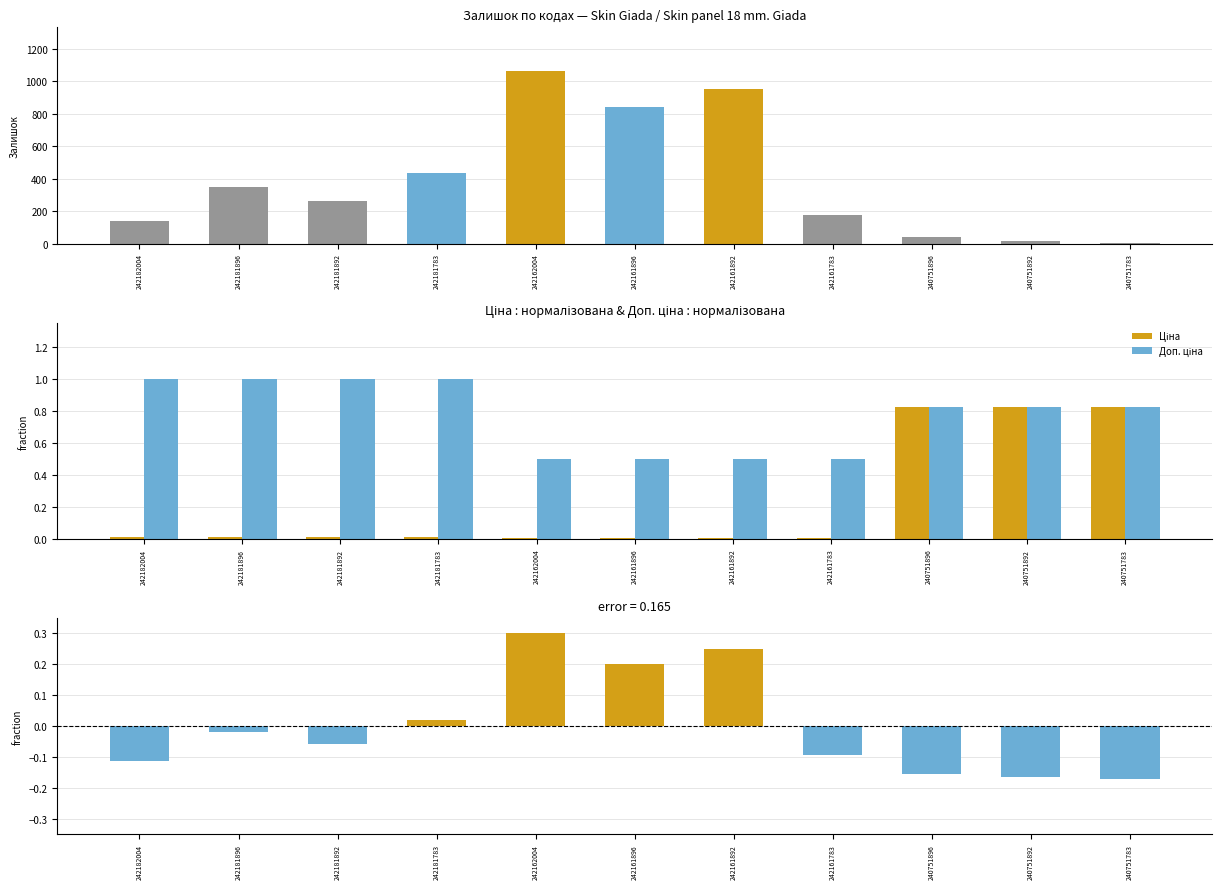

At how many categories does at least one series exceed 912?

2